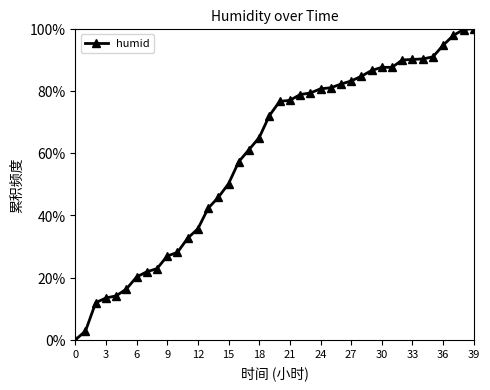

What is the greatest value displayed?

100.0